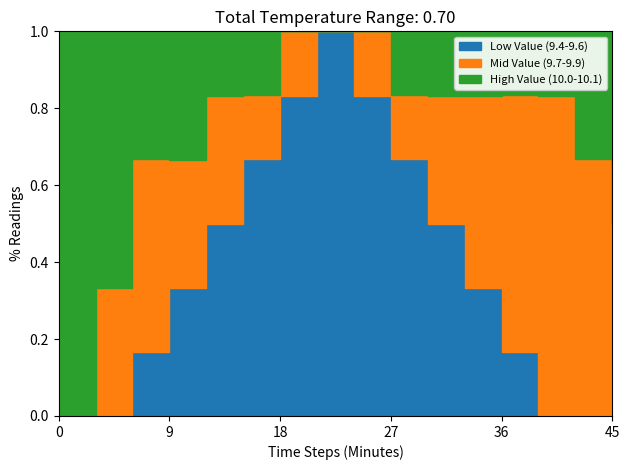

Does the chart have visible grid lines?

No